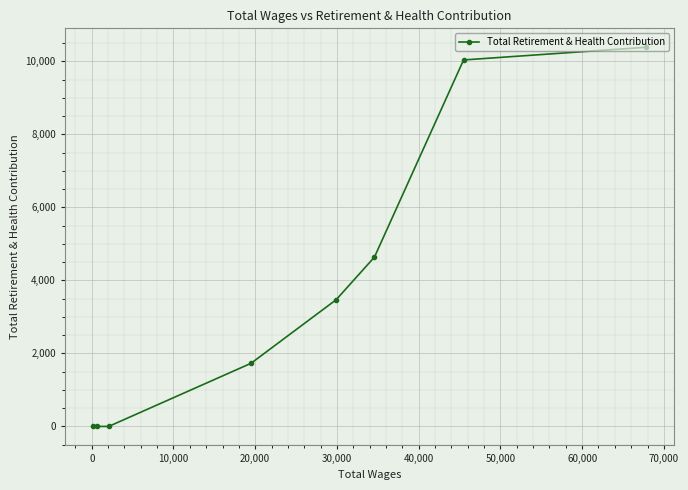

What is the average value?

3784